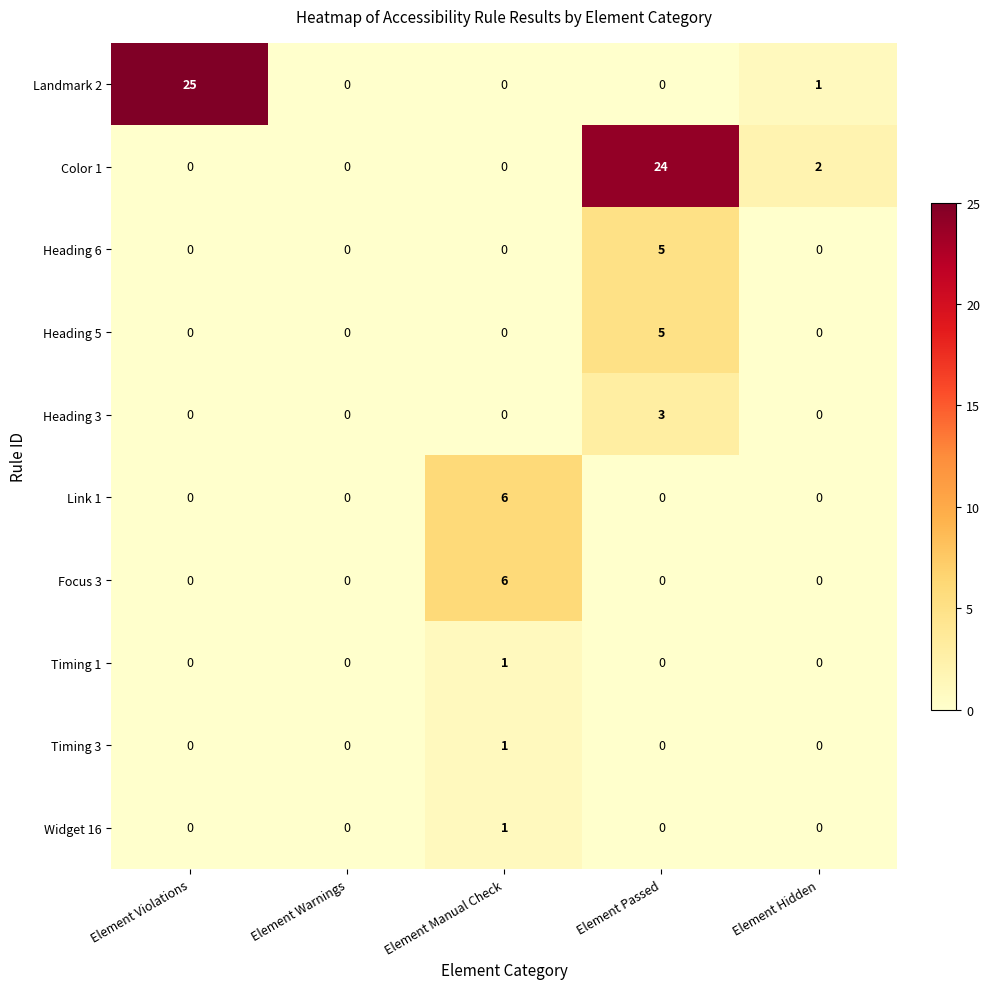

The value of Heading 6 at Element Passed is 2. True or false?

False